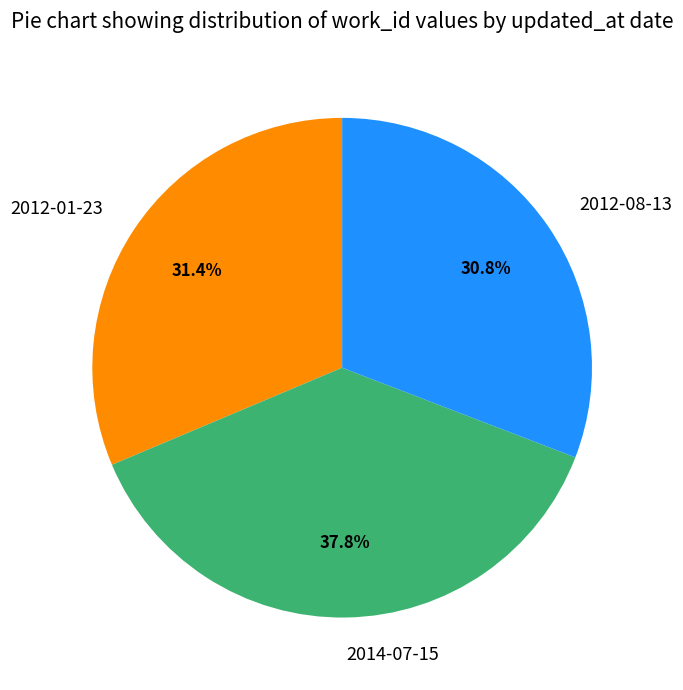

Does 2012-08-13 represent more than half of the total?

No